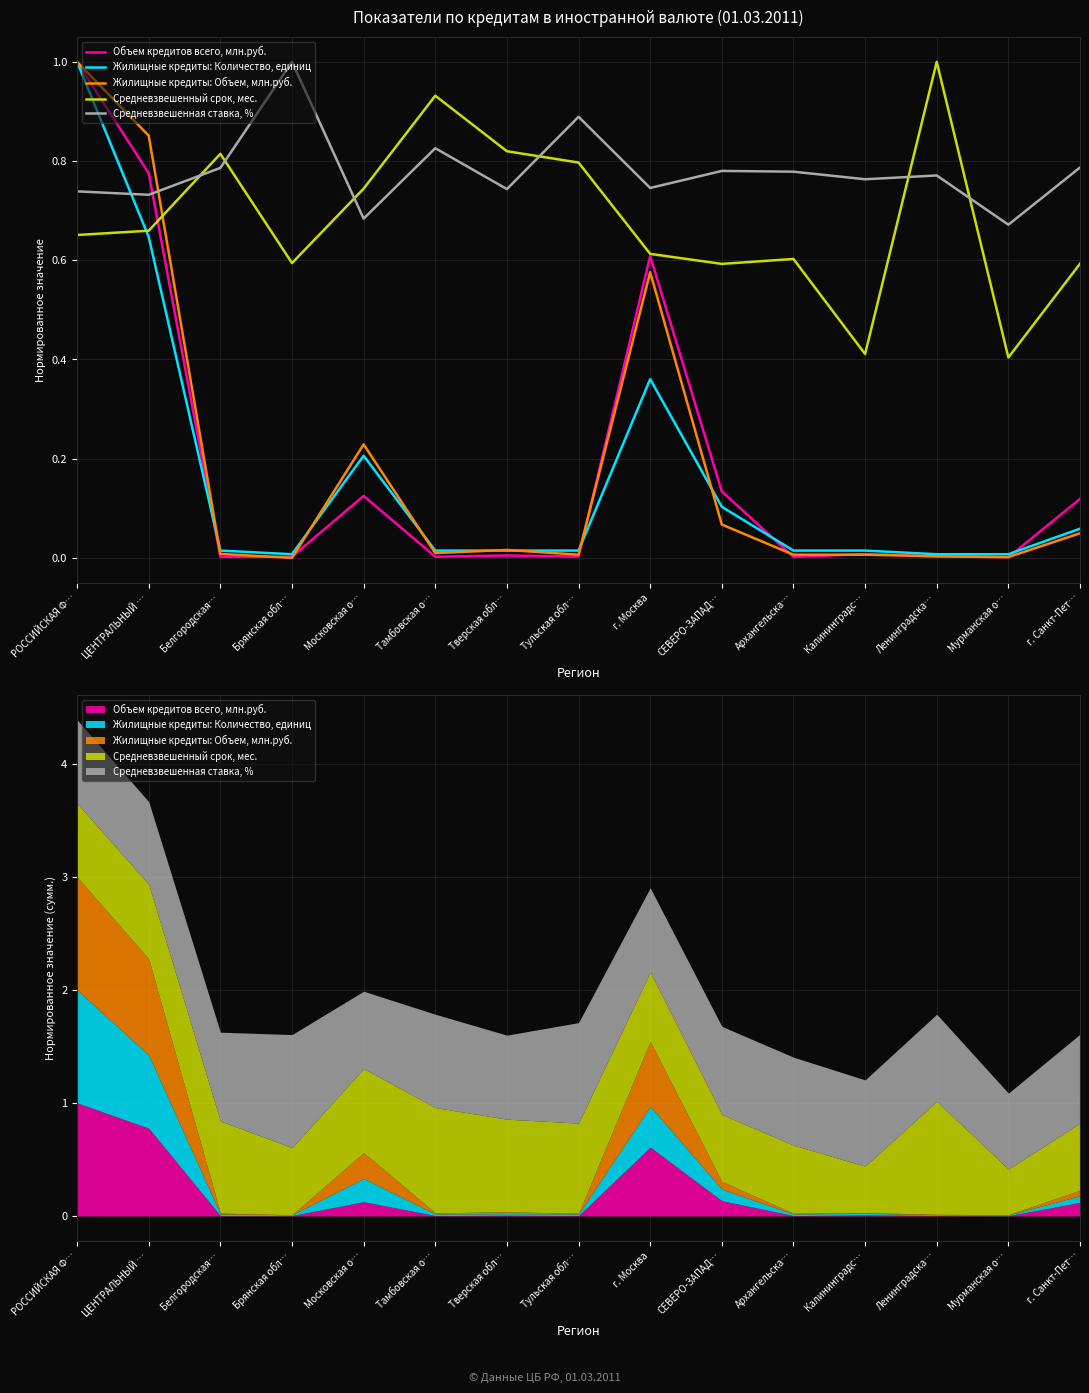

What position from the right is Московская о…?

11